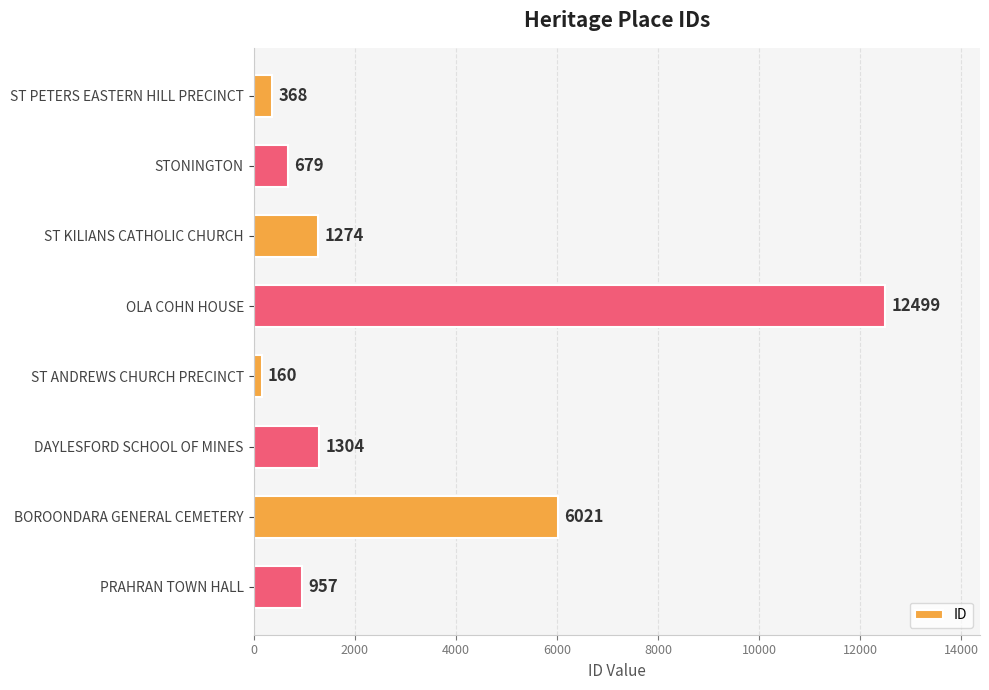

List the labels in order of value, smallest first.

ST ANDREWS CHURCH PRECINCT, ST PETERS EASTERN HILL PRECINCT, STONINGTON, PRAHRAN TOWN HALL, ST KILIANS CATHOLIC CHURCH, DAYLESFORD SCHOOL OF MINES, BOROONDARA GENERAL CEMETERY, OLA COHN HOUSE